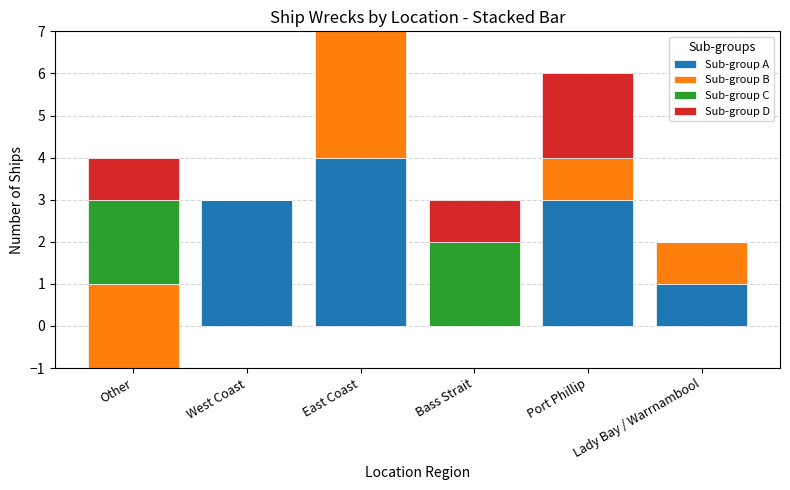

Rank the categories by Sub-group C value from highest to lowest.

Other, Bass Strait, West Coast, East Coast, Port Phillip, Lady Bay / Warrnambool